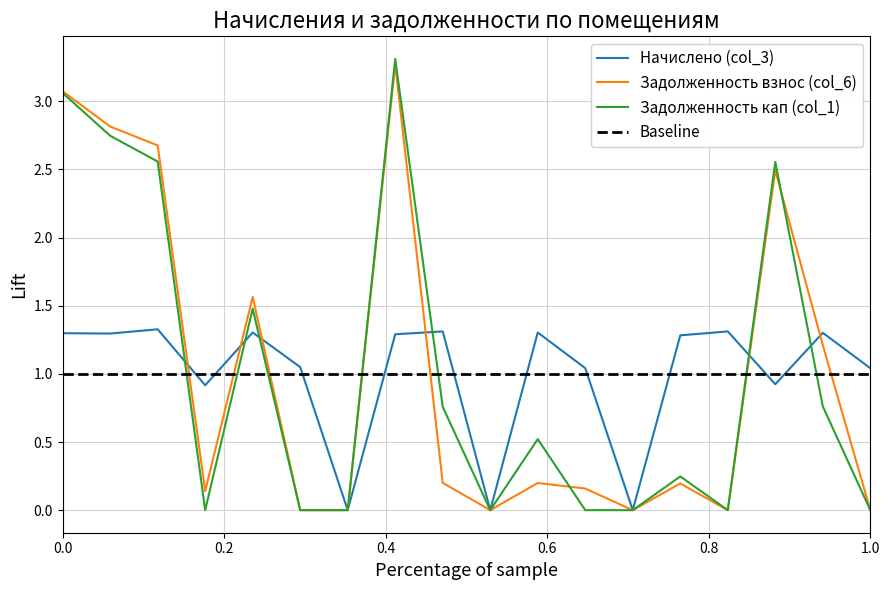

After their last crossing, which series has the higher values: Задолженность взнос (col_6) or Начислено (col_3)?

Начислено (col_3)